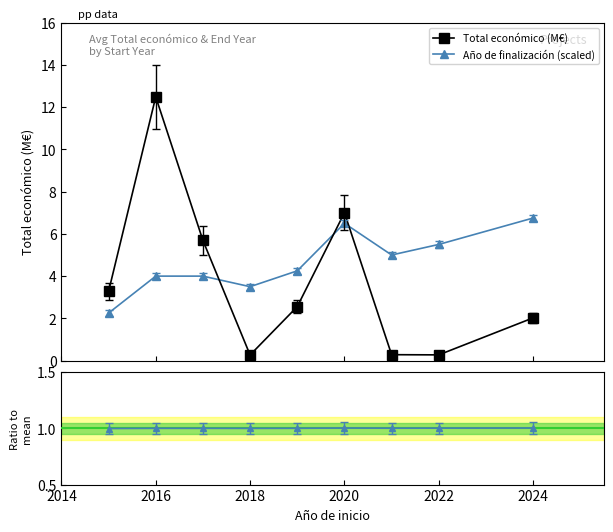

Which series ends up on top after the final intersection of Total económico (M€) and Año de finalización (scaled)?

Año de finalización (scaled)